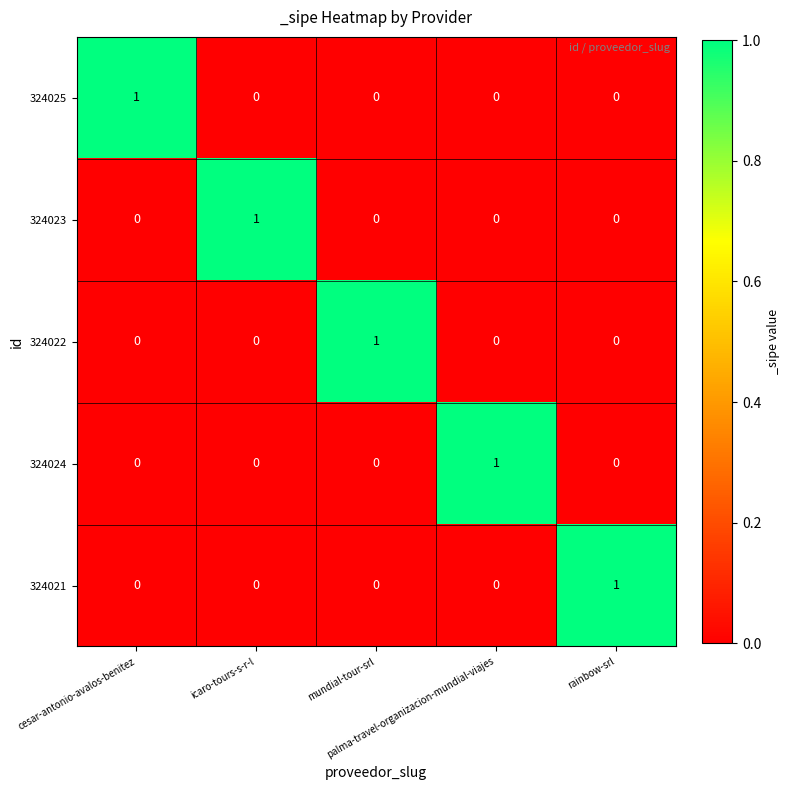

At how many categories does at least one series exceed 0?

5